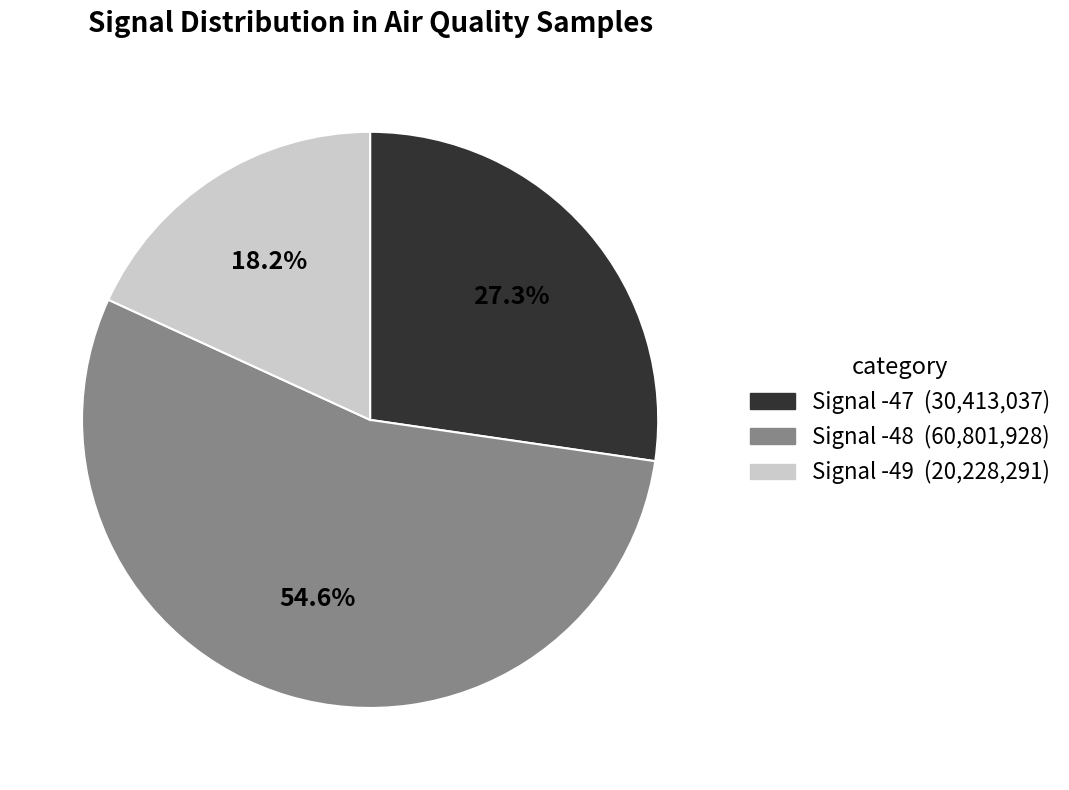

How many slices are in this pie chart?

3